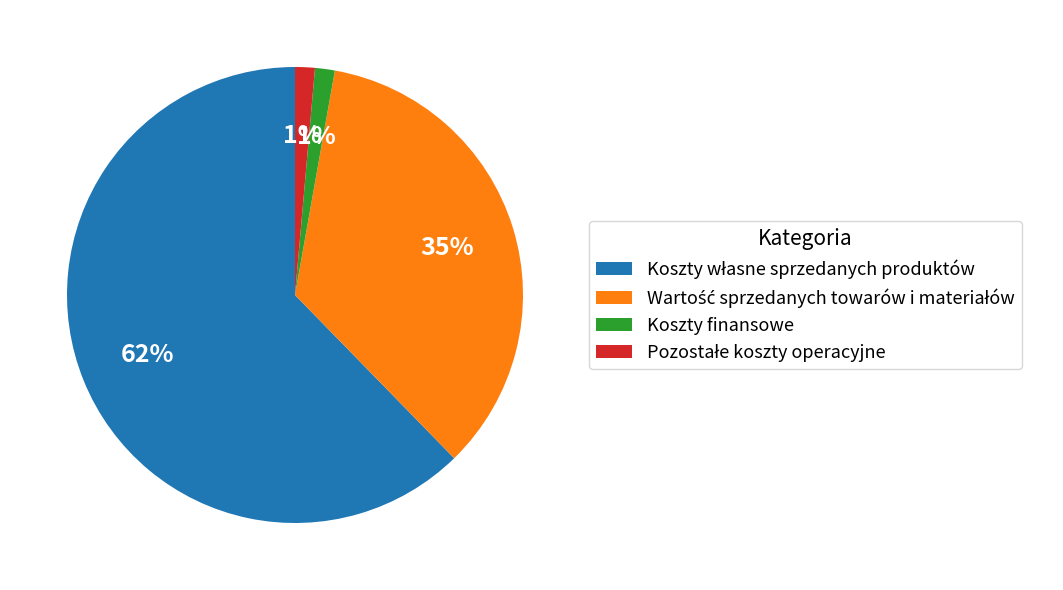

How many segments does this pie chart have?

4